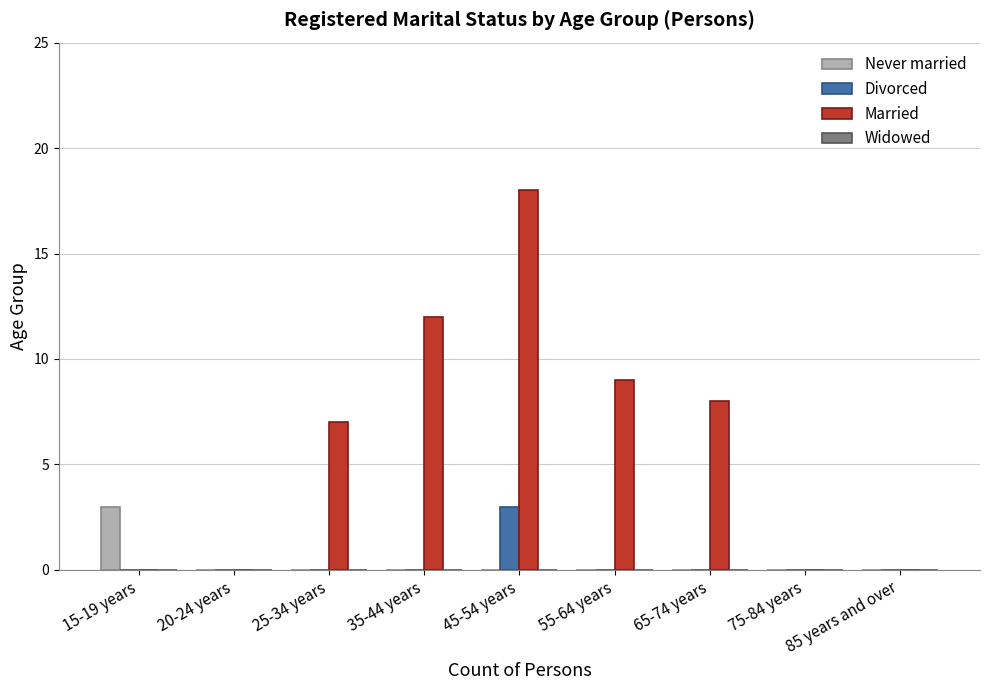

The Married series shows 18 at 45-54 years. True or false?

True